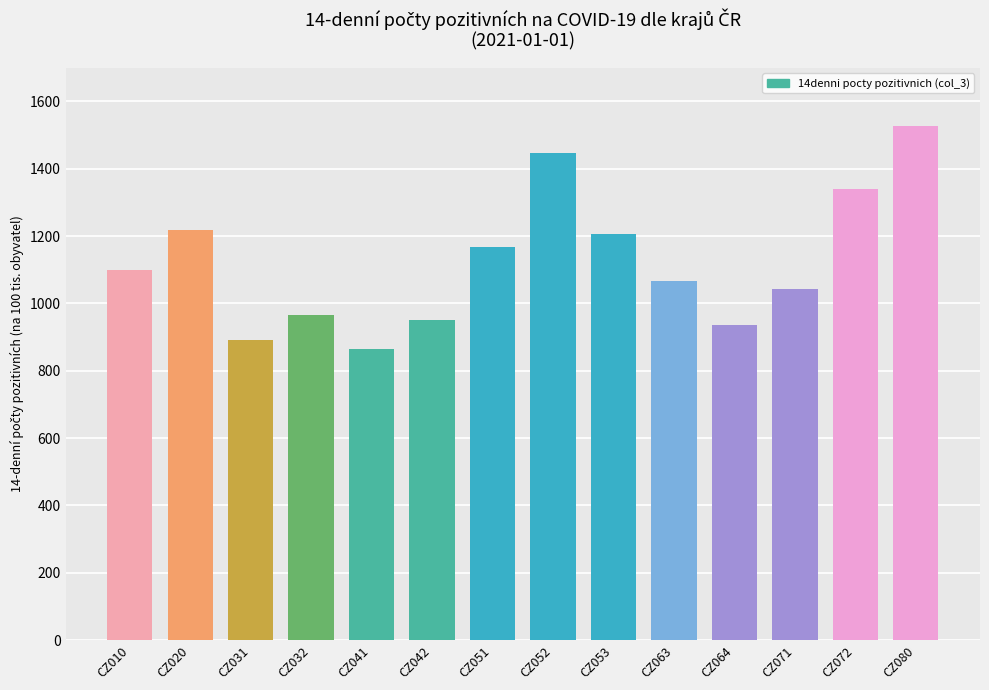

Is it true that the value at CZ042 is 949.9?

True